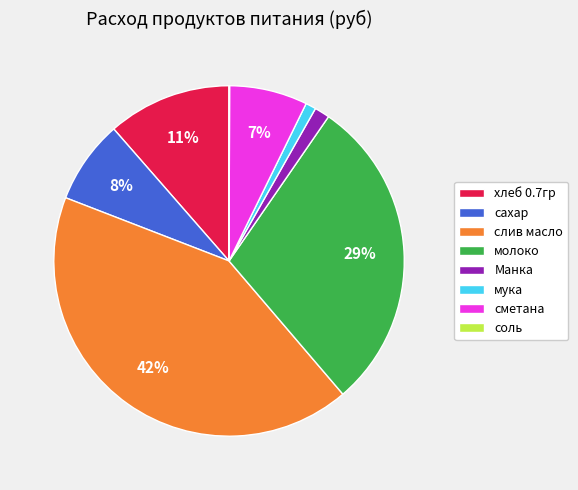

The молоко slice represents 15% of the pie. True or false?

False